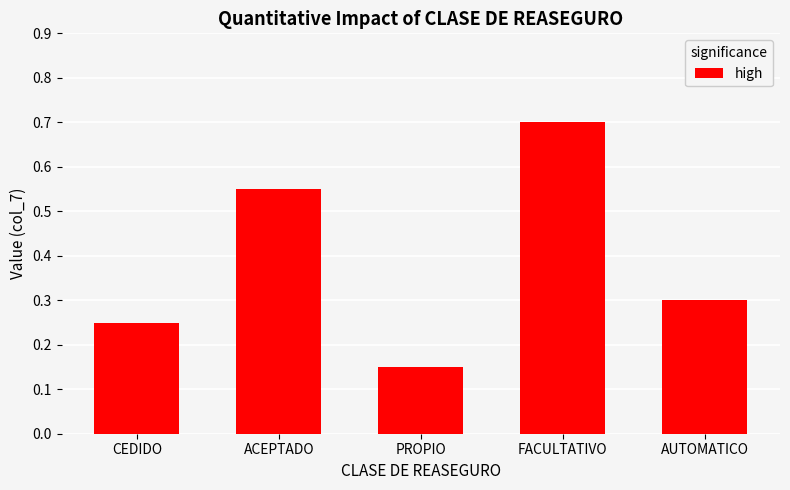

Where is the data nearest to the value 0?

PROPIO